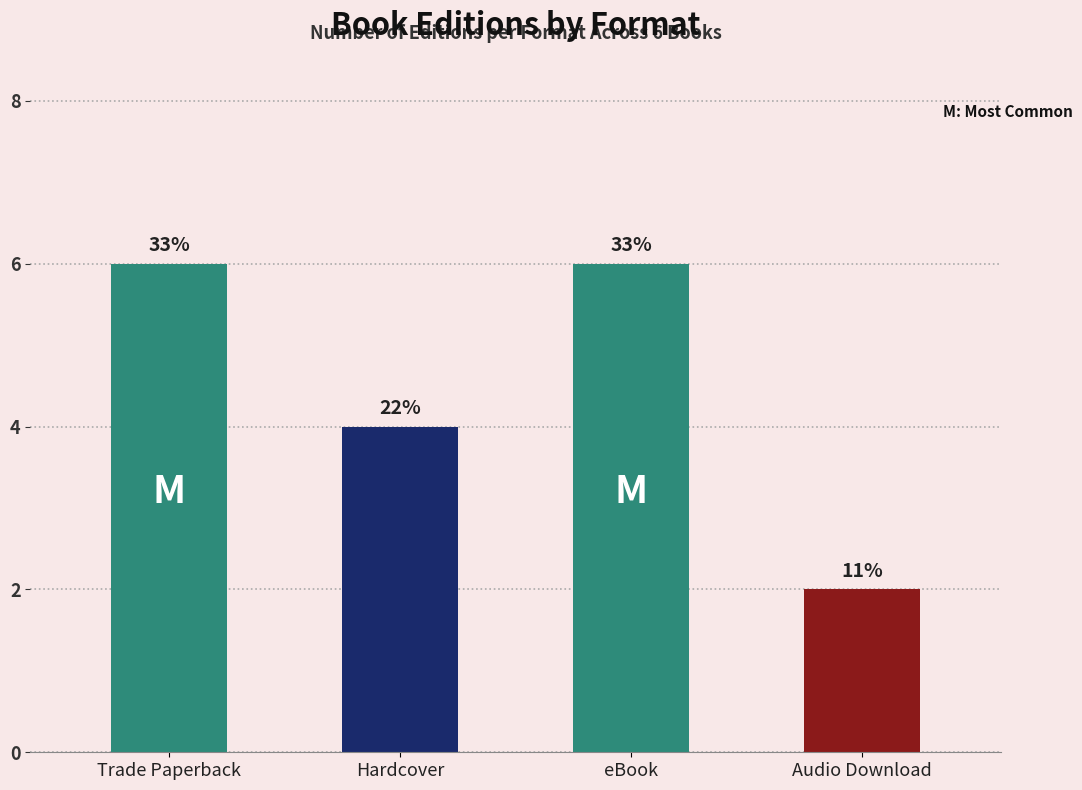

Does the chart contain any negative values?

No